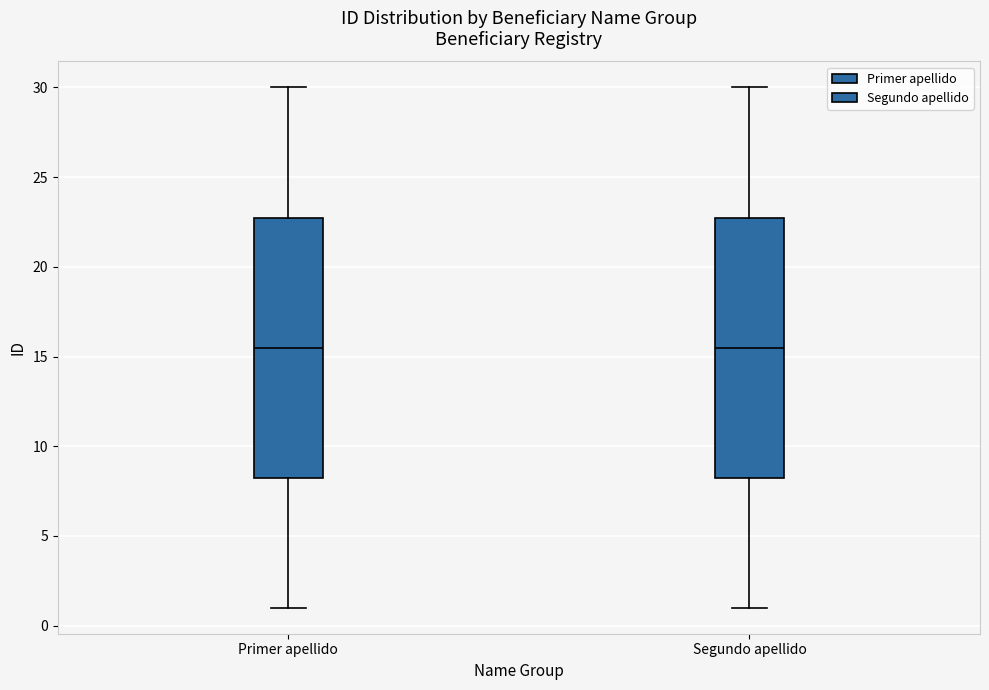

Reading left to right, transcribe this box plot: for each box, give where its median line is, the range the box spans, and where its two whiskers end, as read against the y-axis. The values are not printed on the chart, so give them approximately, as read against the axis.

Primer apellido: median 15.5, box 8.5 to 23.0, whiskers 1.0 to 30.0
Segundo apellido: median 15.5, box 8.5 to 23.0, whiskers 1.0 to 30.0